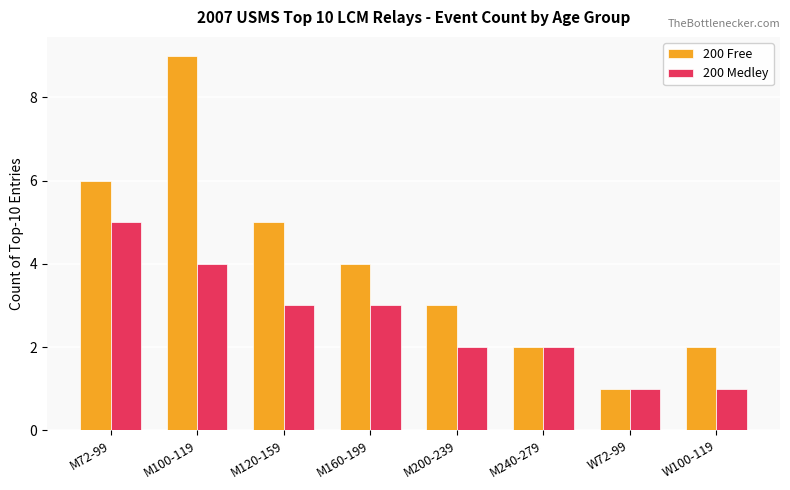

Where does the 200 Medley series first go above 3?

M72-99